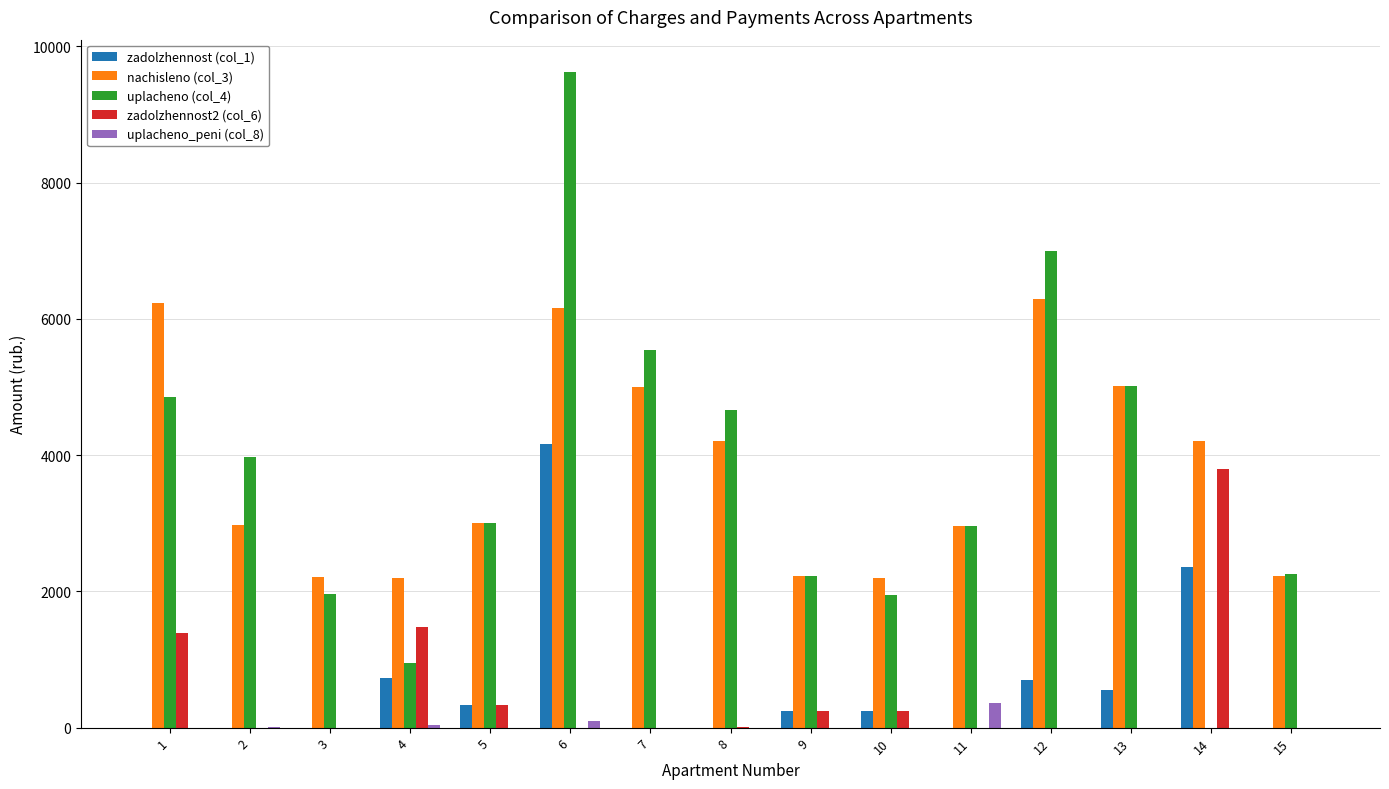

How many groups of bars are there?

15